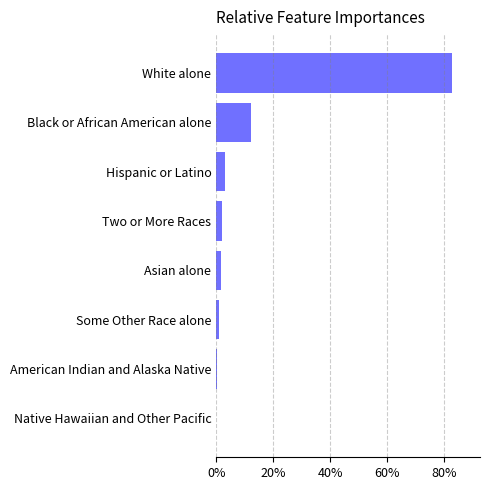

Which label corresponds to the largest value in the chart?

White alone